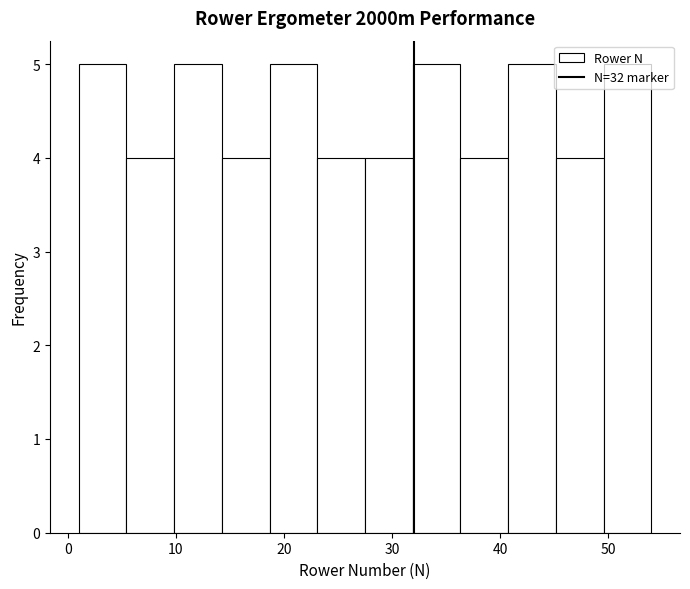

Reading left to right, transcribe this chart: for each bar, give the range it covers on the x-axis and its height. Neither the bar edges nor the heights are printed on the chart, so give them approximately, as read against the axes.

1 to 5: 5
5 to 10: 4
10 to 14: 5
14 to 19: 4
19 to 23: 5
23 to 28: 4
28 to 32: 4
32 to 36: 5
36 to 41: 4
41 to 45: 5
45 to 50: 4
50 to 54: 5